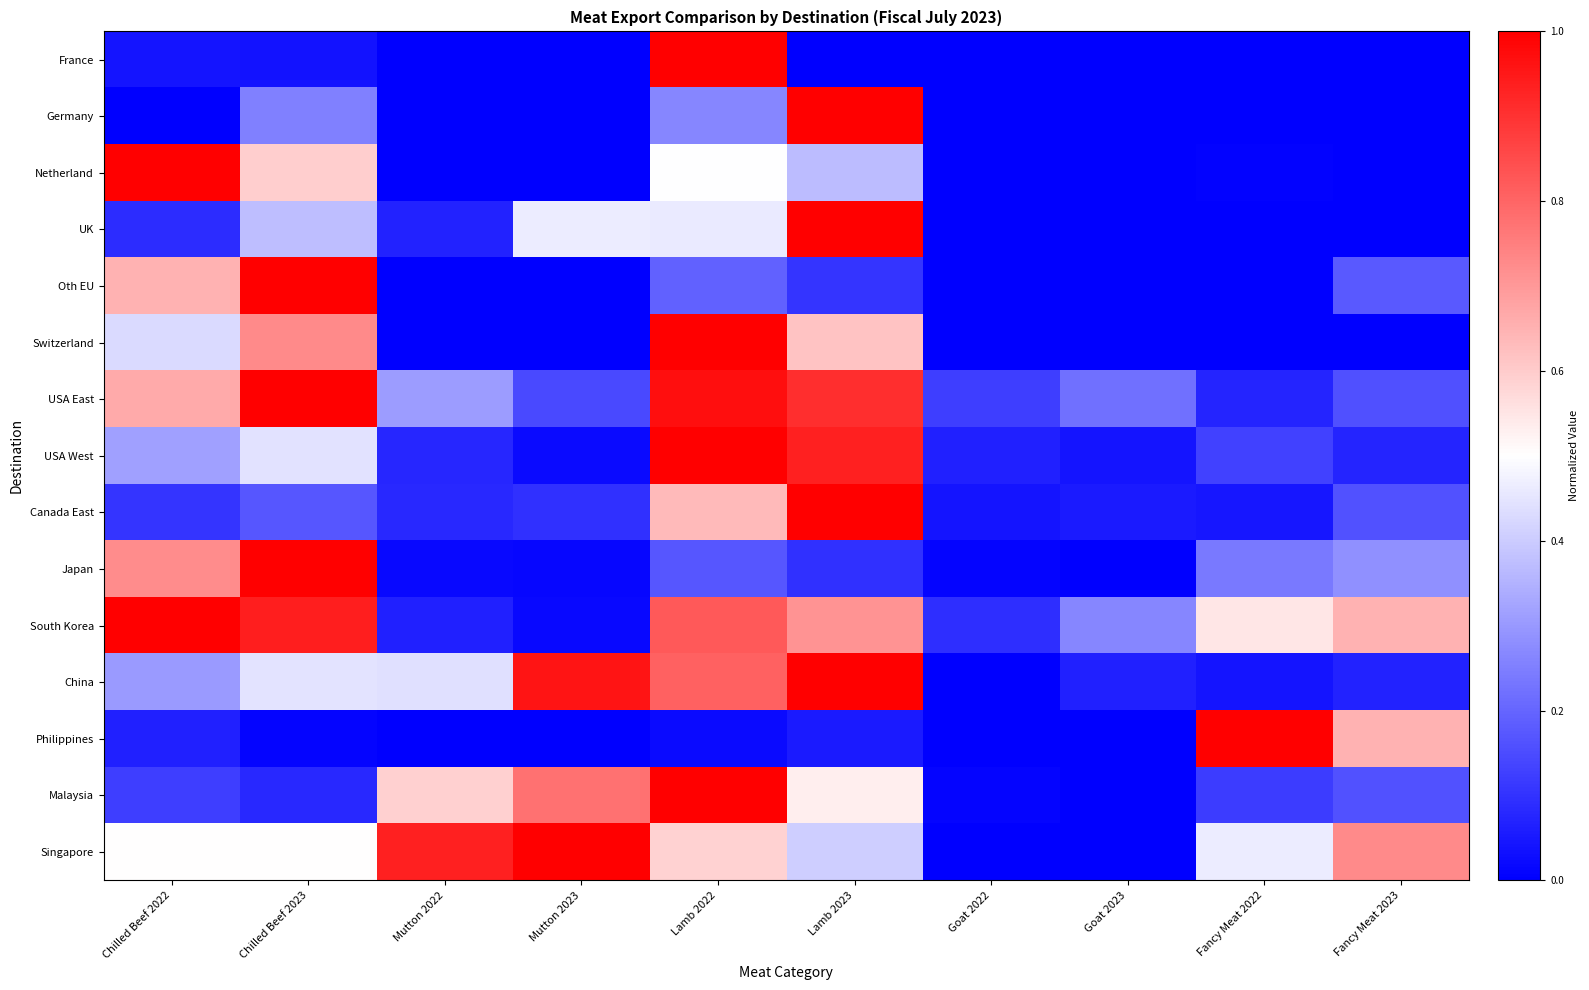

Reading left to right, what are all the values shown in this chart?

France: Chilled Beef 2022=0.0	Chilled Beef 2023=0.0	Mutton 2022=0.0	Mutton 2023=0.0	Lamb 2022=1.0	Lamb 2023=0.0	Goat 2022=0.0	Goat 2023=0.0	Fancy Meat 2022=0.0	Fancy Meat 2023=0.0
Germany: Chilled Beef 2022=0.0	Chilled Beef 2023=0.3	Mutton 2022=0.0	Mutton 2023=0.0	Lamb 2022=0.3	Lamb 2023=1.0	Goat 2022=0.0	Goat 2023=0.0	Fancy Meat 2022=0.0	Fancy Meat 2023=0.0
Netherland: Chilled Beef 2022=1.0	Chilled Beef 2023=0.6	Mutton 2022=0.0	Mutton 2023=0.0	Lamb 2022=0.5	Lamb 2023=0.4	Goat 2022=0.0	Goat 2023=0.0	Fancy Meat 2022=0.0	Fancy Meat 2023=0.0
UK: Chilled Beef 2022=0.1	Chilled Beef 2023=0.4	Mutton 2022=0.1	Mutton 2023=0.5	Lamb 2022=0.5	Lamb 2023=1.0	Goat 2022=0.0	Goat 2023=0.0	Fancy Meat 2022=0.0	Fancy Meat 2023=0.0
Oth EU: Chilled Beef 2022=0.7	Chilled Beef 2023=1.0	Mutton 2022=0.0	Mutton 2023=0.0	Lamb 2022=0.2	Lamb 2023=0.1	Goat 2022=0.0	Goat 2023=0.0	Fancy Meat 2022=0.0	Fancy Meat 2023=0.2
Switzerland: Chilled Beef 2022=0.4	Chilled Beef 2023=0.7	Mutton 2022=0.0	Mutton 2023=0.0	Lamb 2022=1.0	Lamb 2023=0.6	Goat 2022=0.0	Goat 2023=0.0	Fancy Meat 2022=0.0	Fancy Meat 2023=0.0
USA East: Chilled Beef 2022=0.7	Chilled Beef 2023=1.0	Mutton 2022=0.3	Mutton 2023=0.1	Lamb 2022=1.0	Lamb 2023=0.9	Goat 2022=0.1	Goat 2023=0.2	Fancy Meat 2022=0.1	Fancy Meat 2023=0.2
USA West: Chilled Beef 2022=0.3	Chilled Beef 2023=0.4	Mutton 2022=0.1	Mutton 2023=0.0	Lamb 2022=1.0	Lamb 2023=0.9	Goat 2022=0.1	Goat 2023=0.0	Fancy Meat 2022=0.1	Fancy Meat 2023=0.1
Canada East: Chilled Beef 2022=0.1	Chilled Beef 2023=0.2	Mutton 2022=0.1	Mutton 2023=0.1	Lamb 2022=0.6	Lamb 2023=1.0	Goat 2022=0.0	Goat 2023=0.1	Fancy Meat 2022=0.0	Fancy Meat 2023=0.2
Japan: Chilled Beef 2022=0.7	Chilled Beef 2023=1.0	Mutton 2022=0.0	Mutton 2023=0.0	Lamb 2022=0.2	Lamb 2023=0.1	Goat 2022=0.0	Goat 2023=0.0	Fancy Meat 2022=0.2	Fancy Meat 2023=0.3
South Korea: Chilled Beef 2022=1.0	Chilled Beef 2023=0.9	Mutton 2022=0.1	Mutton 2023=0.0	Lamb 2022=0.8	Lamb 2023=0.7	Goat 2022=0.1	Goat 2023=0.3	Fancy Meat 2022=0.5	Fancy Meat 2023=0.6
China: Chilled Beef 2022=0.3	Chilled Beef 2023=0.4	Mutton 2022=0.4	Mutton 2023=1.0	Lamb 2022=0.8	Lamb 2023=1.0	Goat 2022=0.0	Goat 2023=0.1	Fancy Meat 2022=0.0	Fancy Meat 2023=0.1
Philippines: Chilled Beef 2022=0.1	Chilled Beef 2023=0.0	Mutton 2022=0.0	Mutton 2023=0.0	Lamb 2022=0.0	Lamb 2023=0.1	Goat 2022=0.0	Goat 2023=0.0	Fancy Meat 2022=1.0	Fancy Meat 2023=0.7
Malaysia: Chilled Beef 2022=0.1	Chilled Beef 2023=0.1	Mutton 2022=0.6	Mutton 2023=0.8	Lamb 2022=1.0	Lamb 2023=0.5	Goat 2022=0.0	Goat 2023=0.0	Fancy Meat 2022=0.1	Fancy Meat 2023=0.2
Singapore: Chilled Beef 2022=0.5	Chilled Beef 2023=0.5	Mutton 2022=0.9	Mutton 2023=1.0	Lamb 2022=0.6	Lamb 2023=0.4	Goat 2022=0.0	Goat 2023=0.0	Fancy Meat 2022=0.5	Fancy Meat 2023=0.7